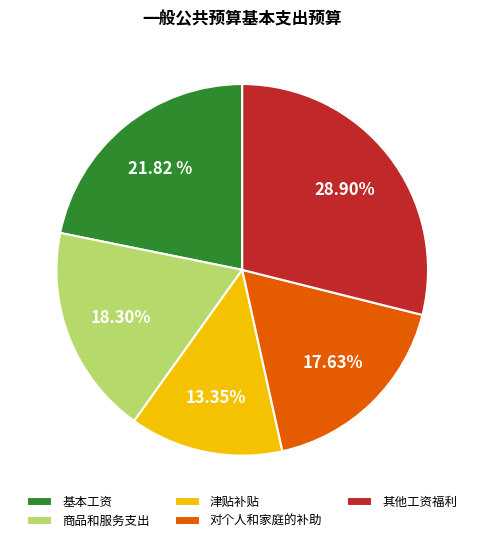

To the nearest percent, what portion does 津贴补贴 represent?

13%